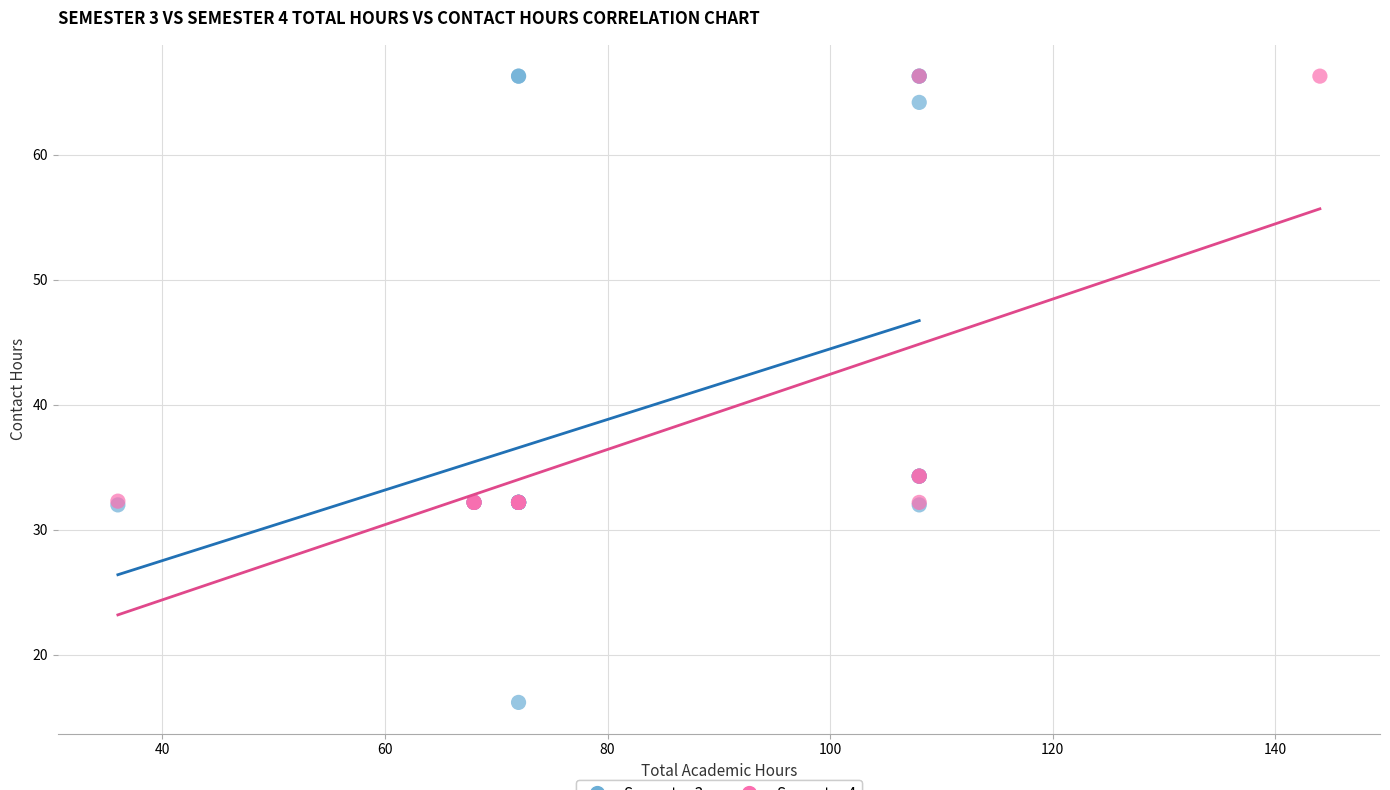

Which series contains the lowest Y value?

Semester 3